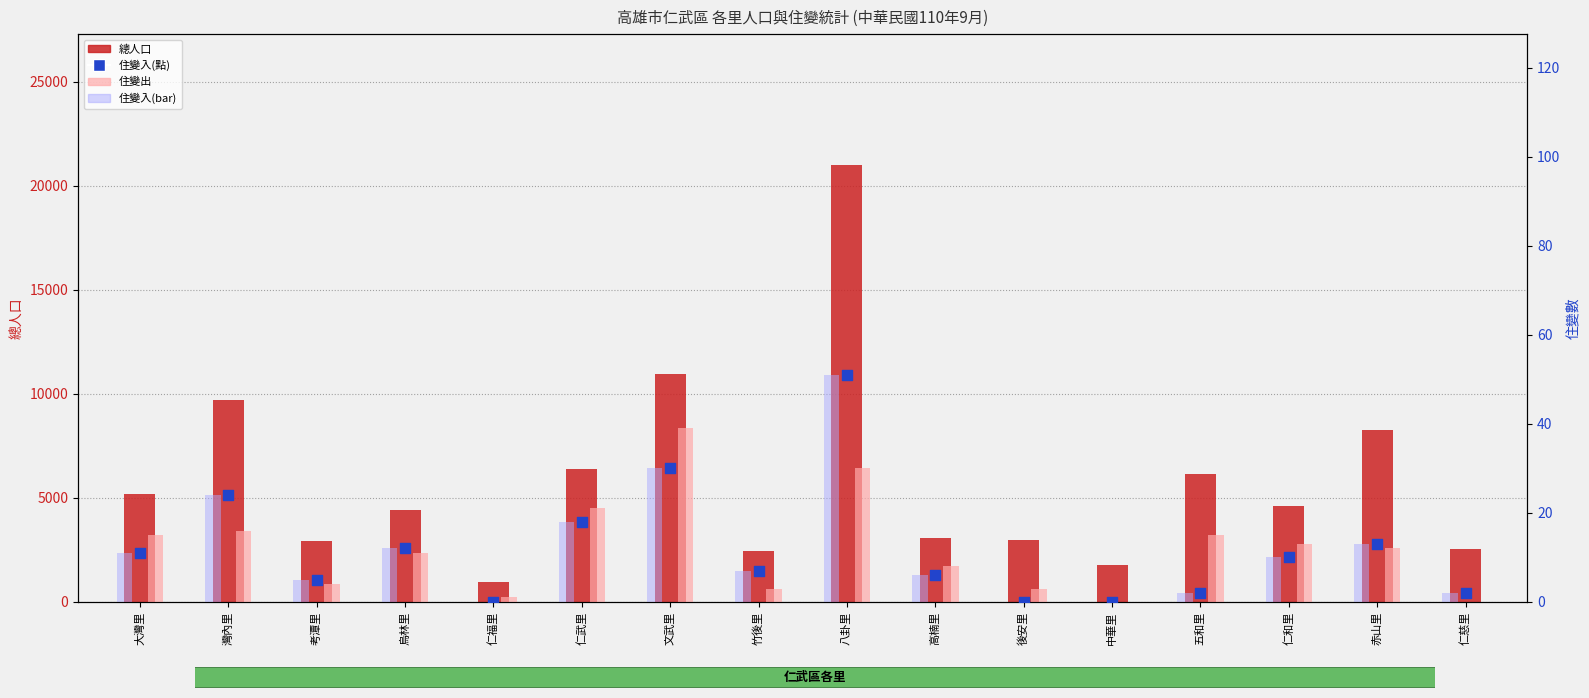

At which category is the sum across all series the highest?

八卦里